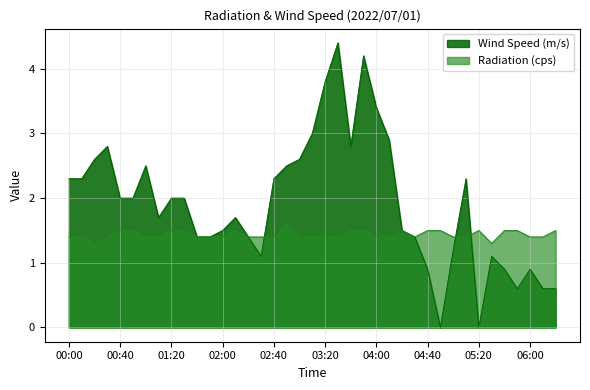

At which label does Radiation (cps) reach its minimum?

00:20